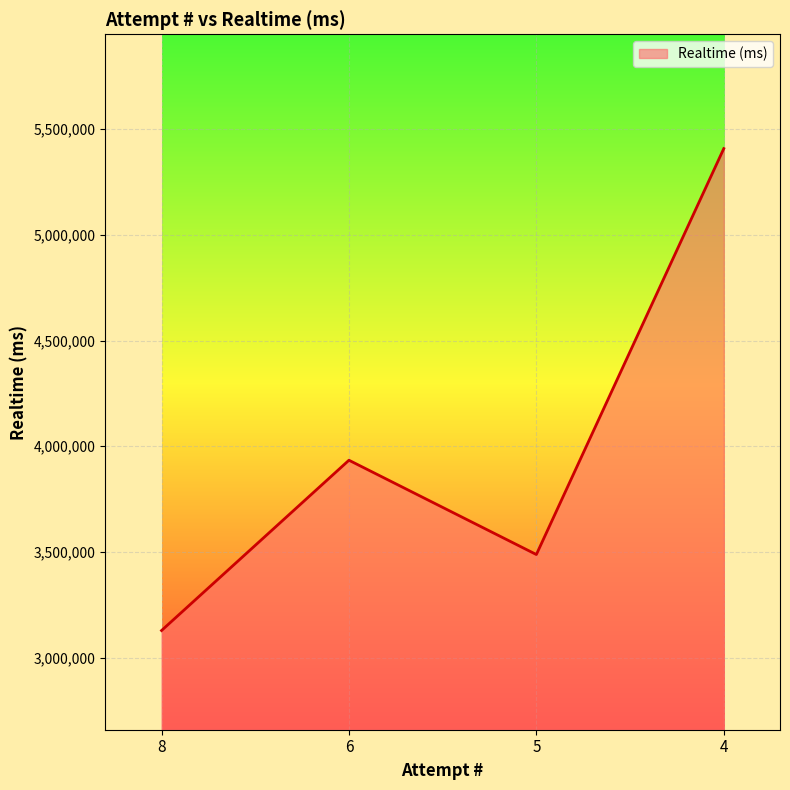

Reading right to left, extract all data points from this chart.

4=5407884	5=3487744	6=3933789	8=3128244